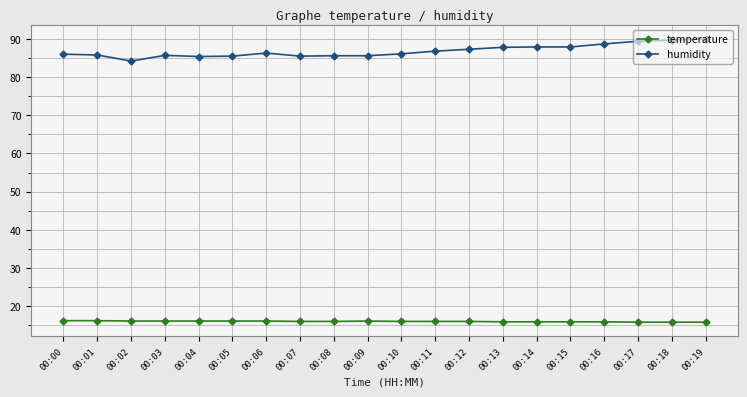

What are all the series names shown in the legend?

temperature, humidity